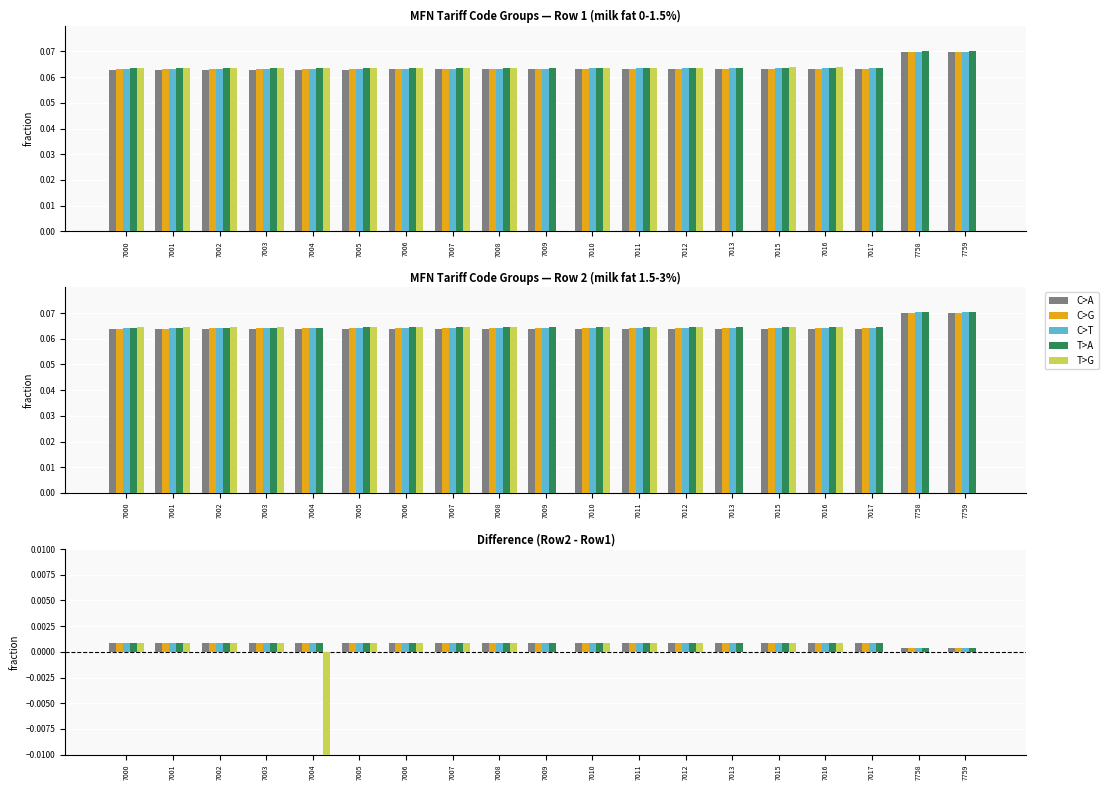

Between 7015 and 7013, which is larger?

7013